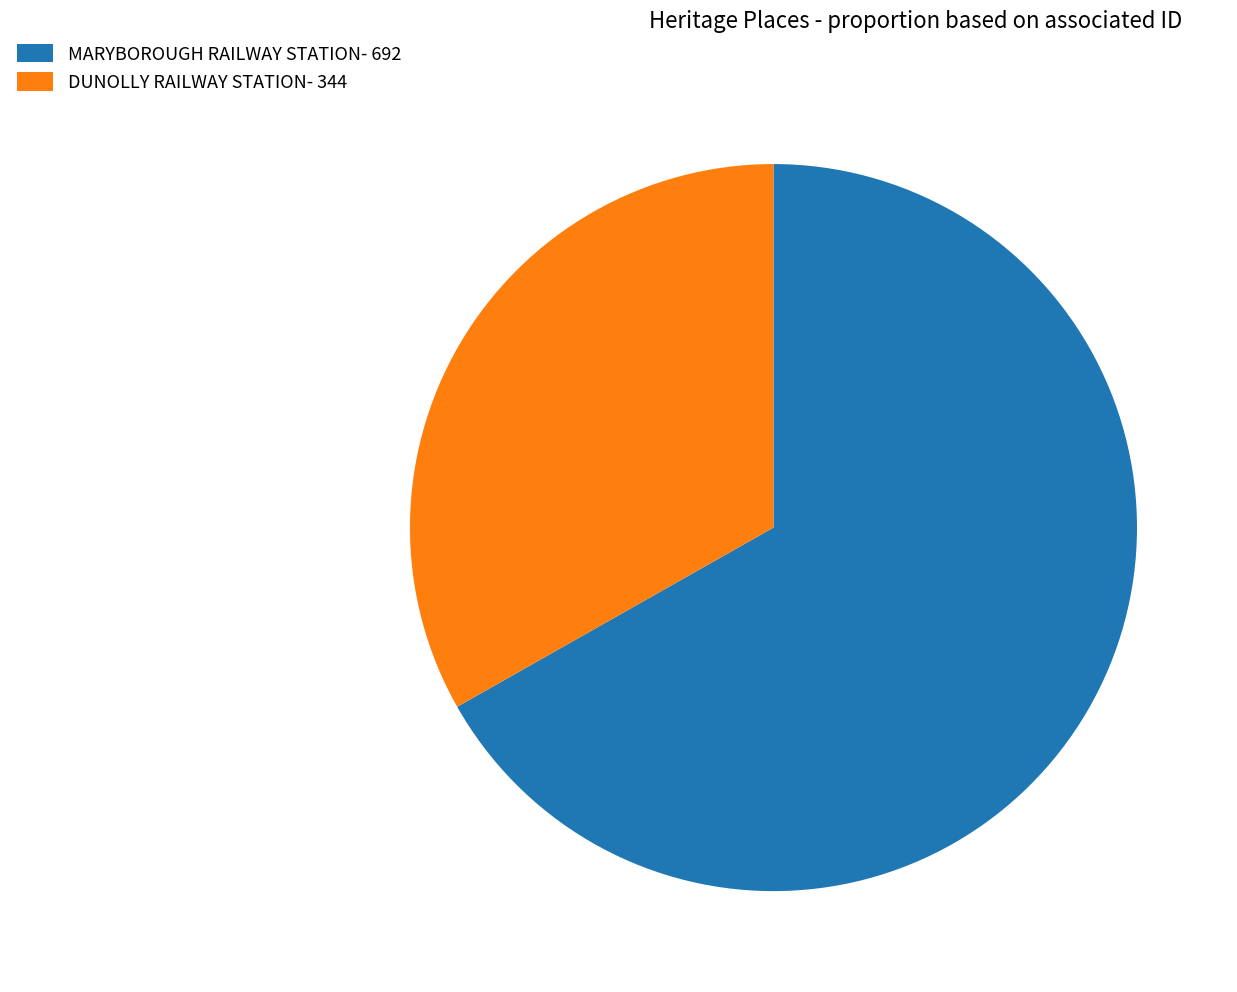

Between MARYBOROUGH RAILWAY STATION and DUNOLLY RAILWAY STATION, which is larger?

MARYBOROUGH RAILWAY STATION